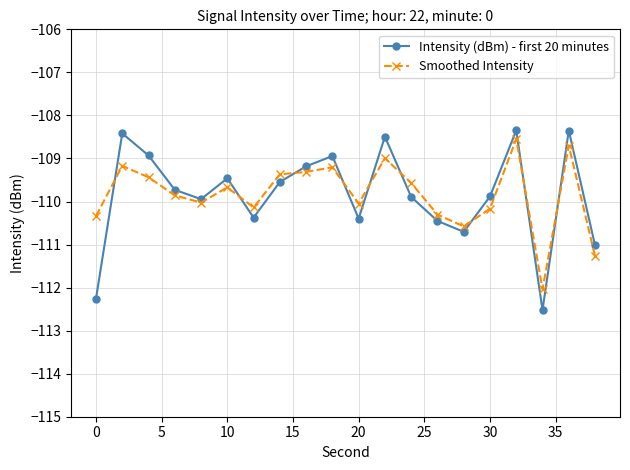

What is the minimum value for Smoothed Intensity?

-112.0